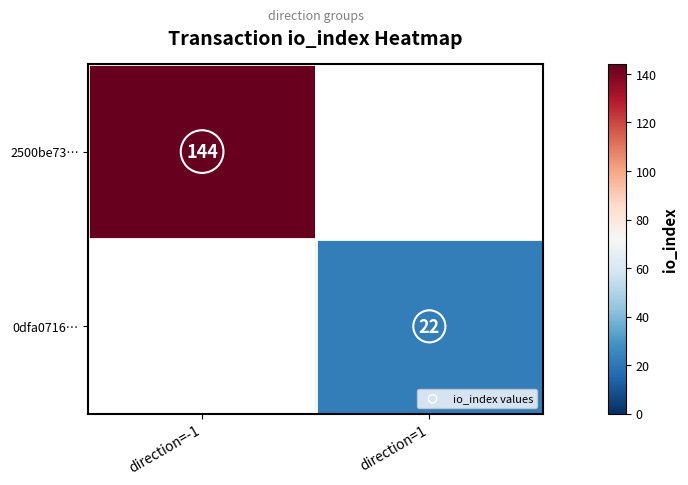

True or false: 2500be73… has a value of 144 at direction=-1.

True